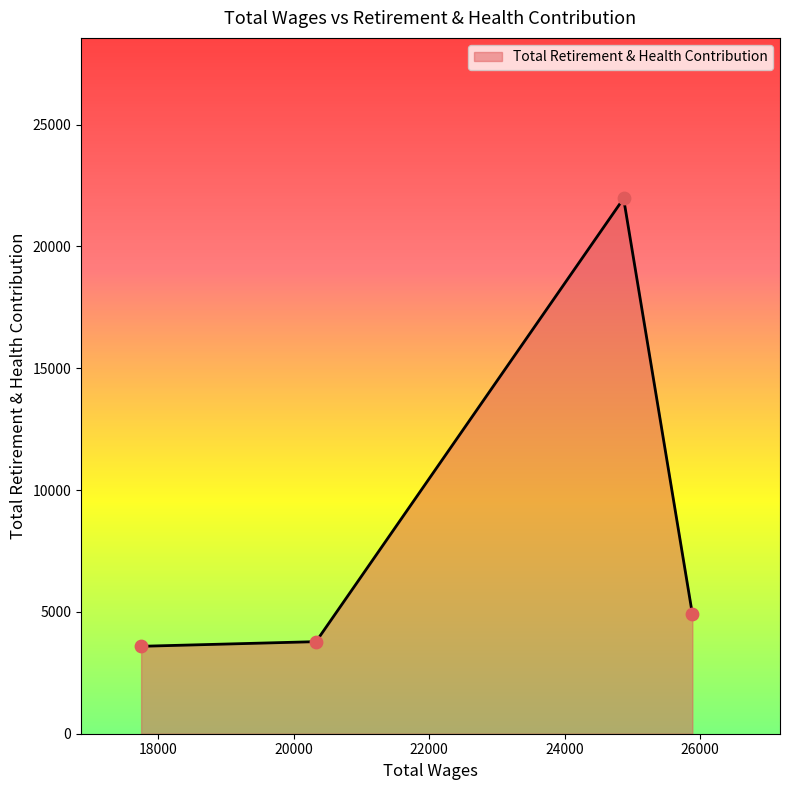

What is the maximum value shown in the chart?

21967